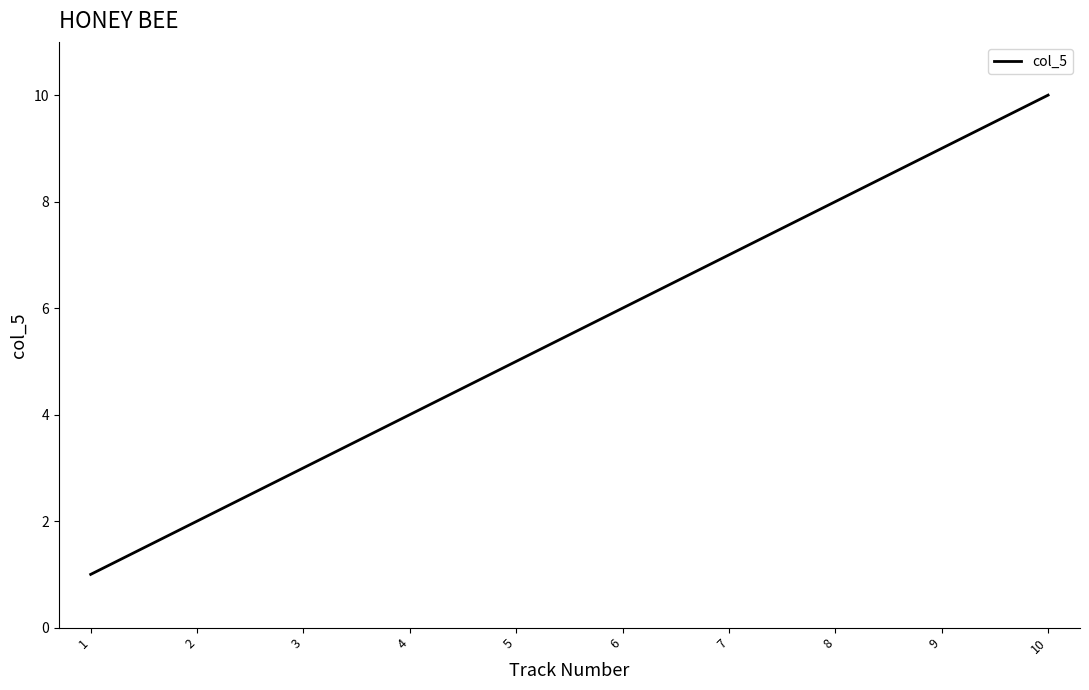

The chart shows a value of 10 at 10. True or false?

True